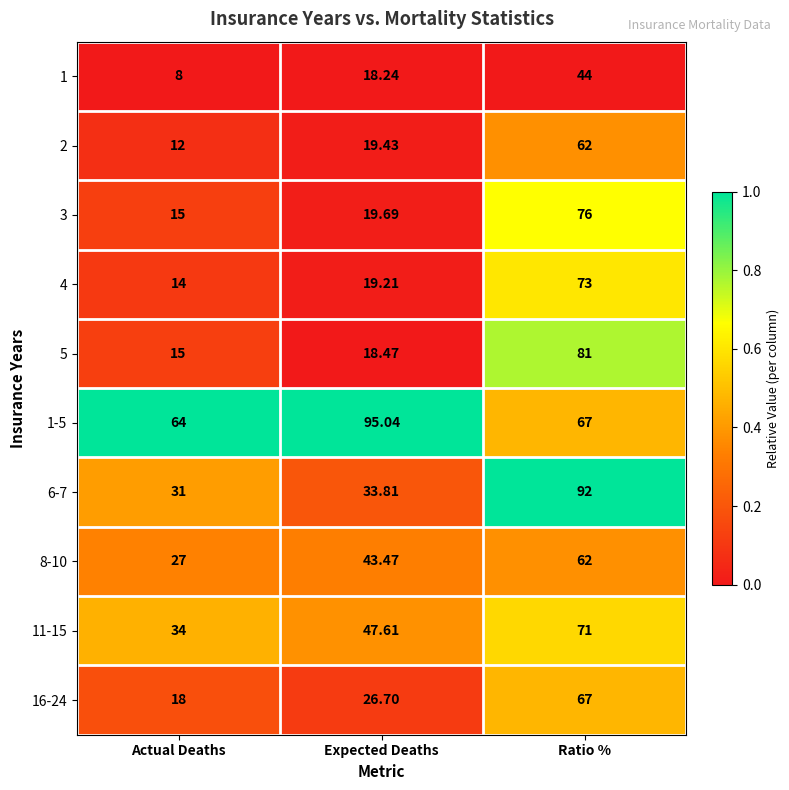

Which label corresponds to the largest value in the chart?

Expected Deaths